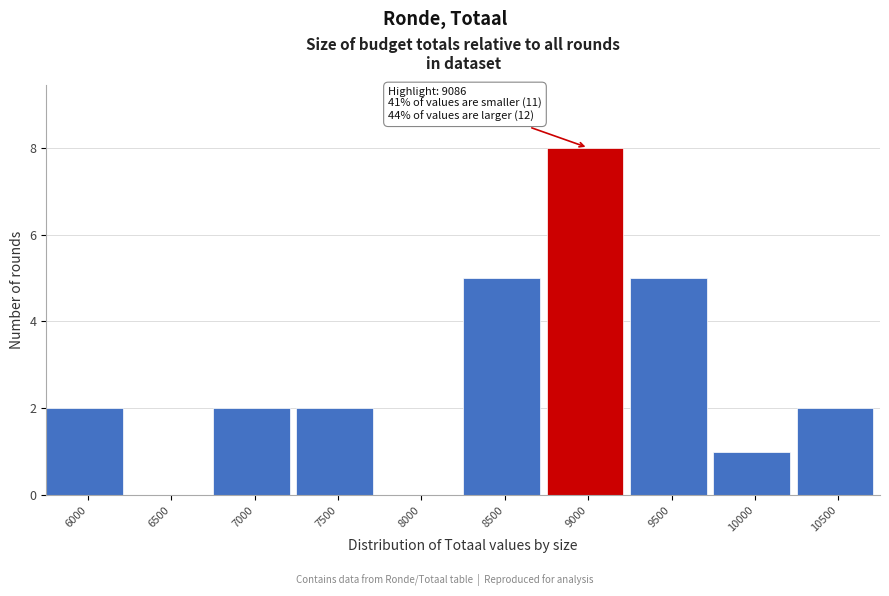

Reading left to right, transcribe all the data shown in this chart.

6000=2	6500=0	7000=2	7500=2	8000=0	8500=5	9000=8	9500=5	10000=1	10500=2